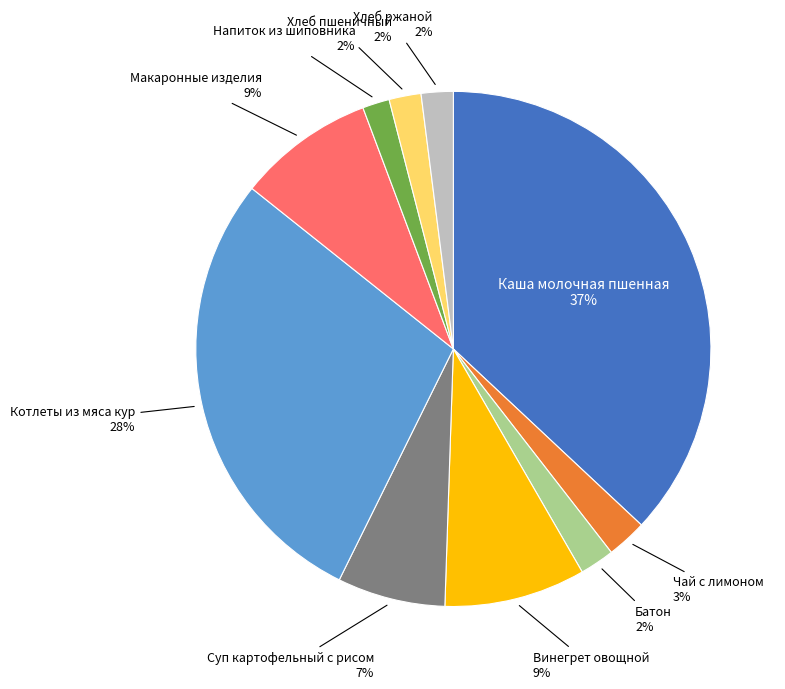

How many segments does this pie chart have?

10